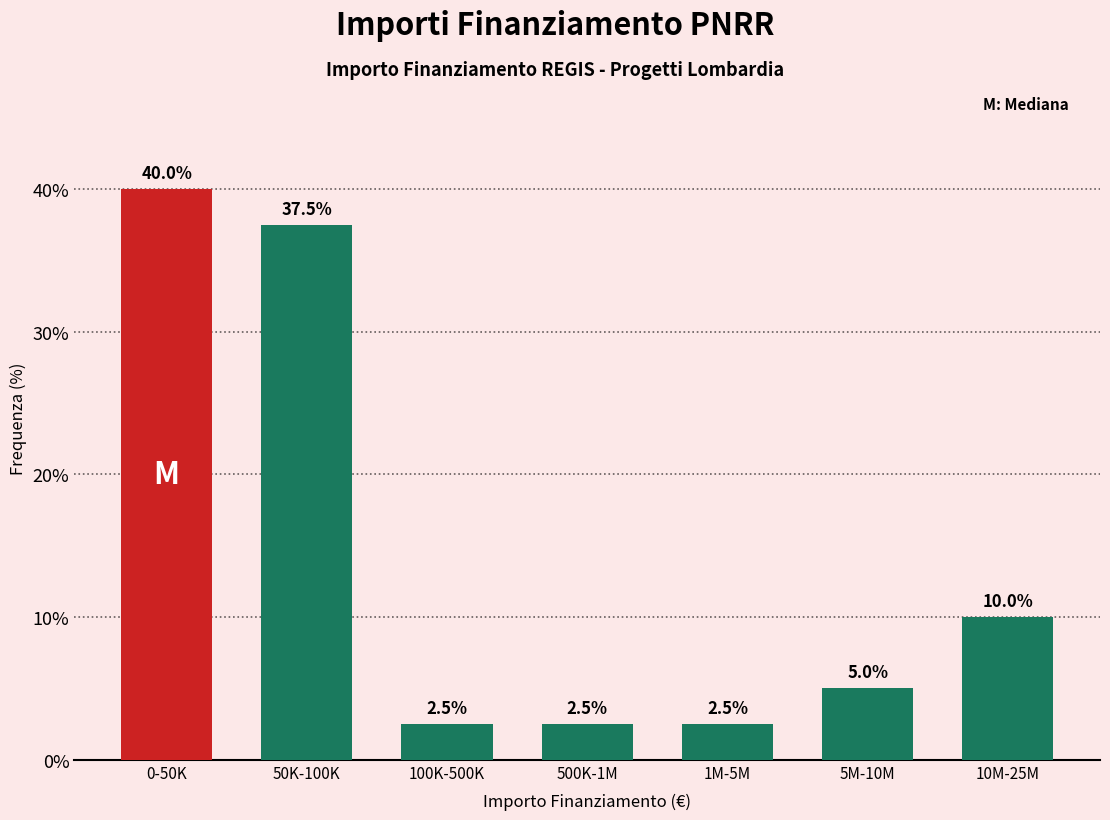

Reading right to left, transcribe all the data shown in this chart.

10M-25M=10.0	5M-10M=5.0	1M-5M=2.5	500K-1M=2.5	100K-500K=2.5	50K-100K=37.5	0-50K=40.0